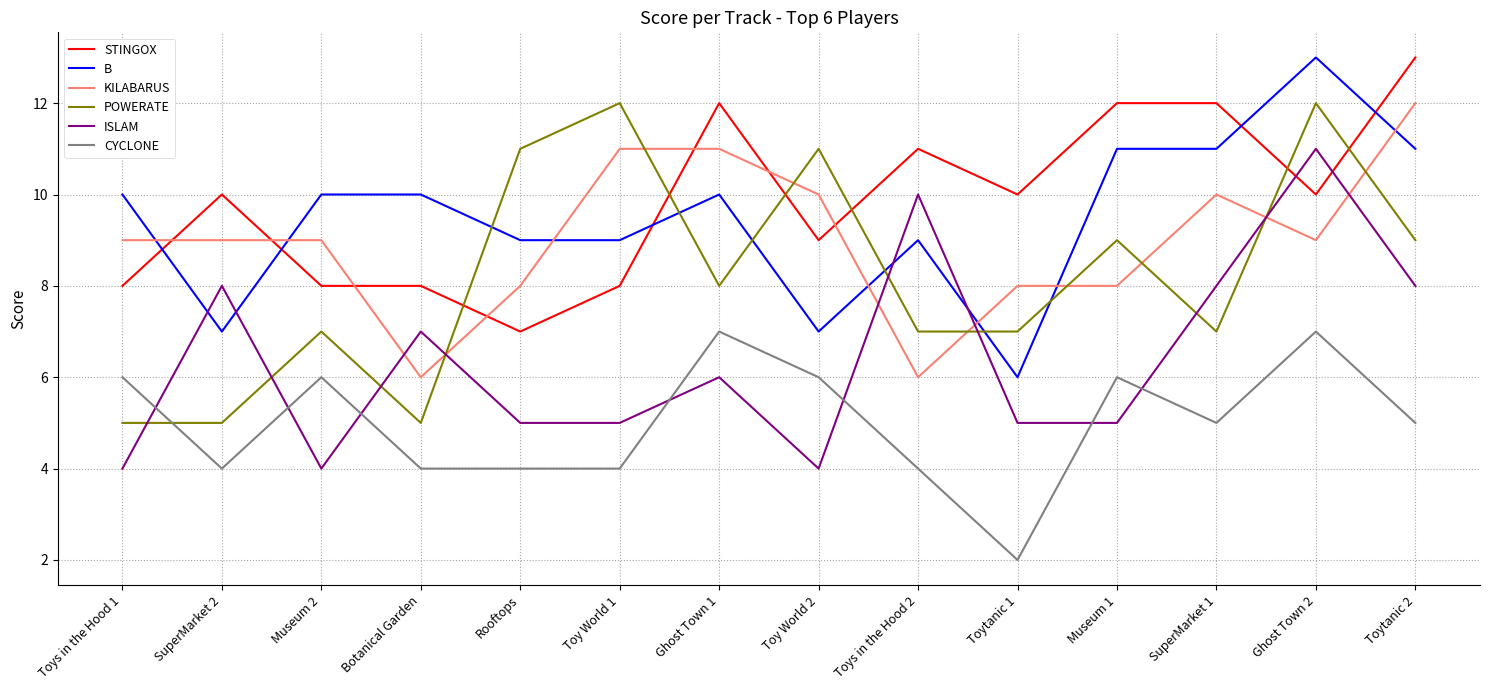

Is the value of POWERATE at Rooftops greater than the value of CYCLONE at Toy World 2?

Yes